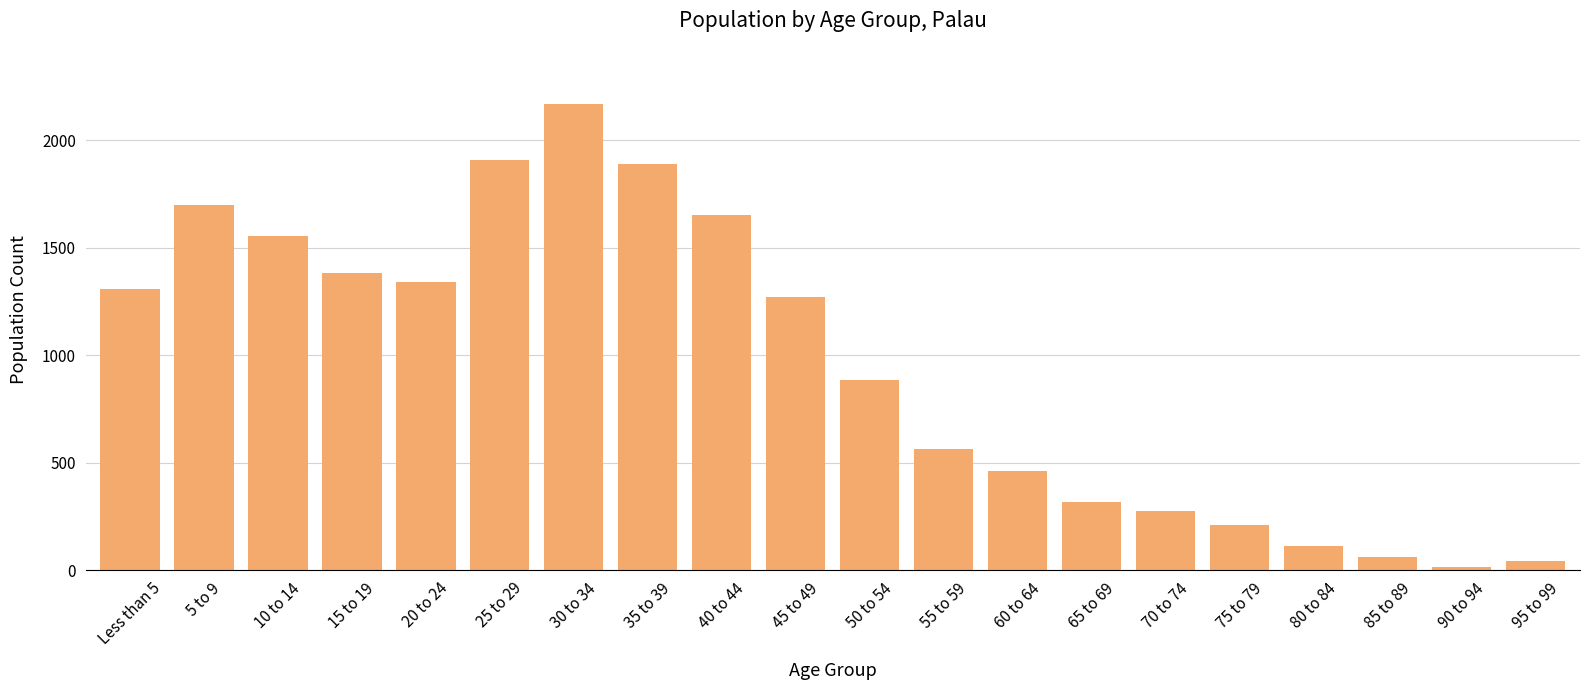

Reading left to right, list all the values displayed in this chart.

1308	1700	1555	1382	1342	1910	2169	1891	1651	1272	886	563	463	318	274	212	113	60	17	43